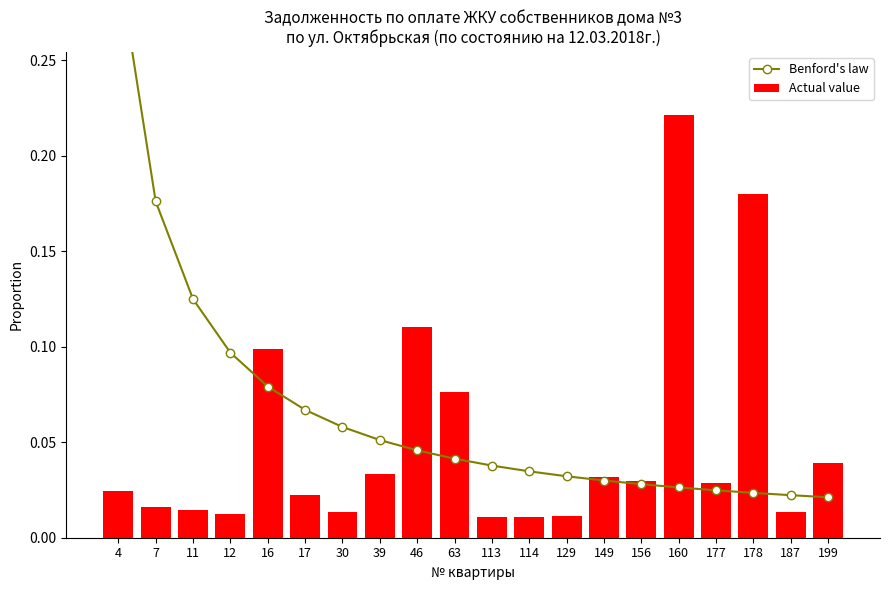

At how many categories does at least one series exceed 0?

20